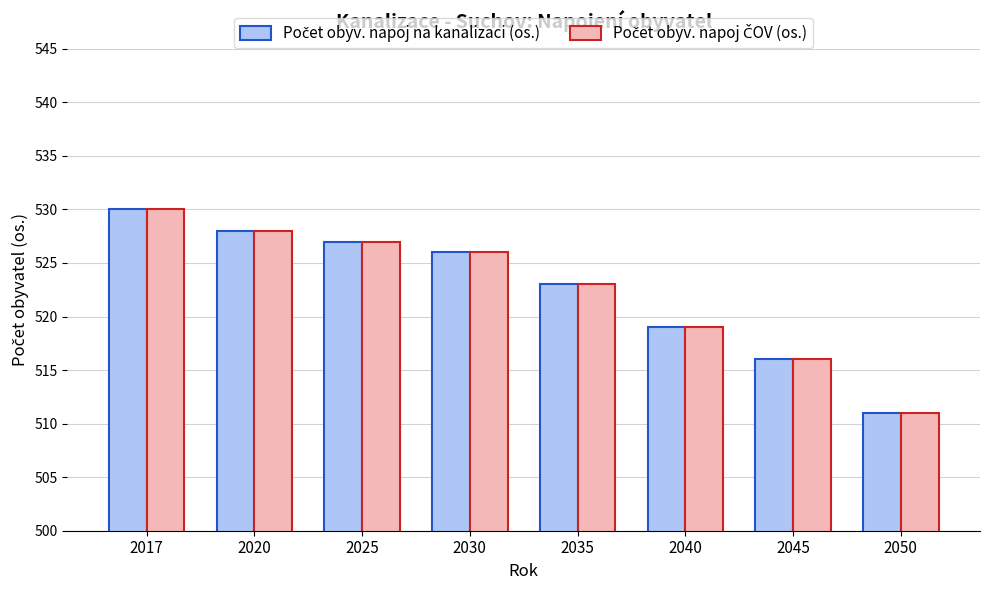

At how many categories does at least one series exceed 522?

5